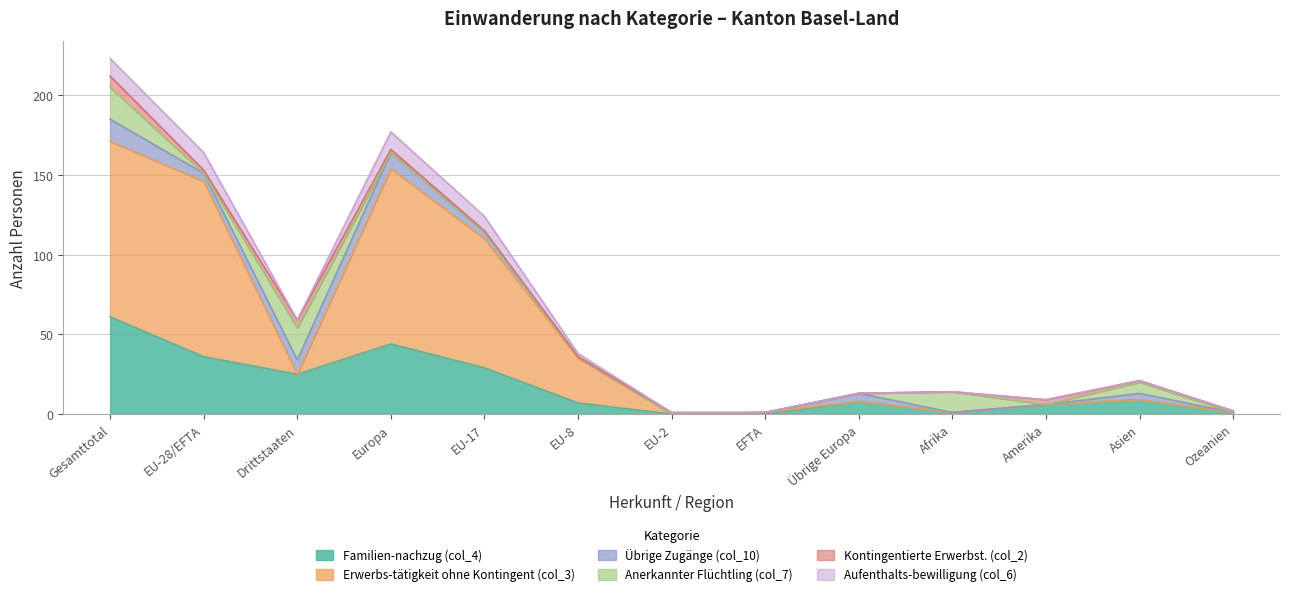

At which label does Familien-nachzug (col_4) reach its peak?

Gesamttotal